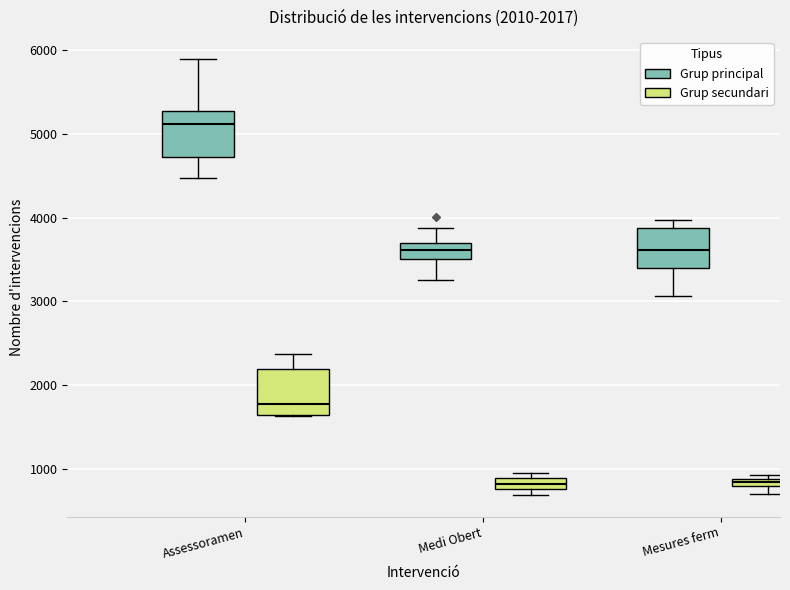

Which box's median line is the highest?

Assessoramen (Grup principal)